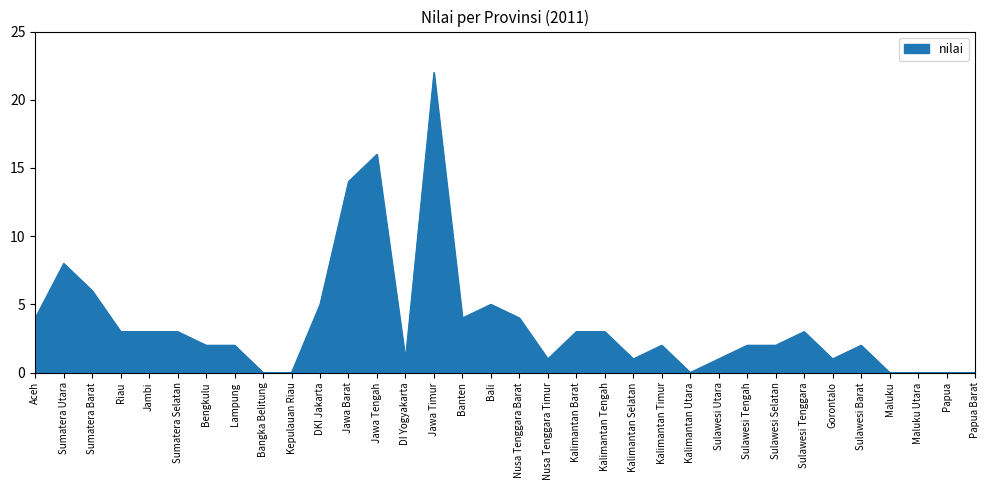

What position from the left is Sumatera Barat?

3